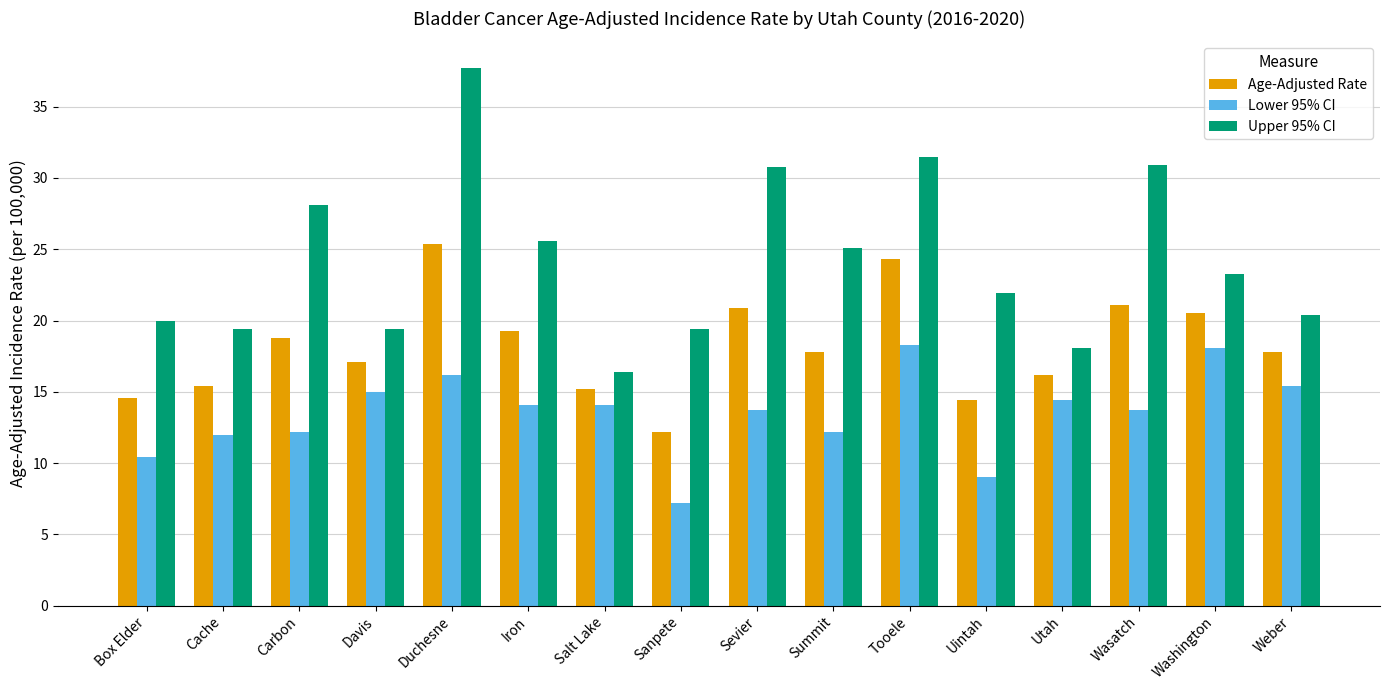

At Tooele, list the series in order from largest to smallest.

Upper 95% CI, Age-Adjusted Rate, Lower 95% CI